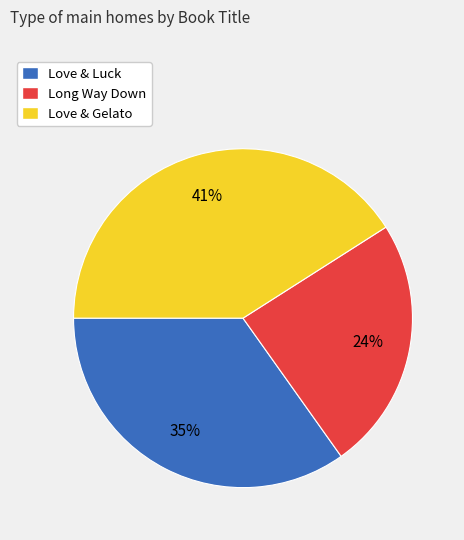

The Long Way Down slice represents 16% of the pie. True or false?

False